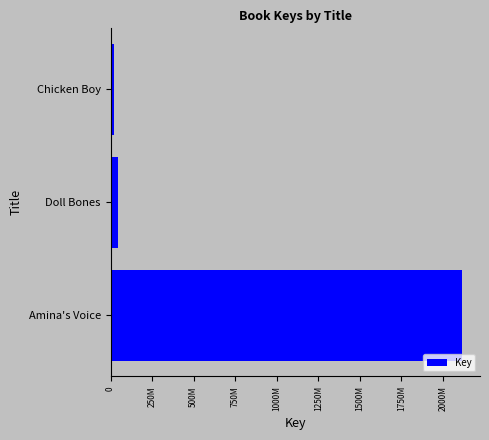

Does the chart contain any negative values?

No